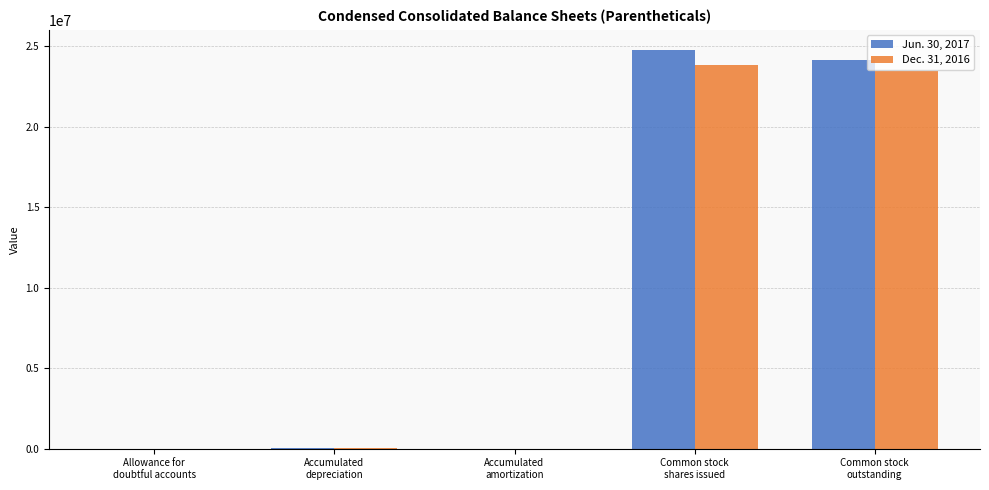

Is the value of Dec. 31, 2016 at Common stock
outstanding greater than the value of Jun. 30, 2017 at Common stock
outstanding?

No